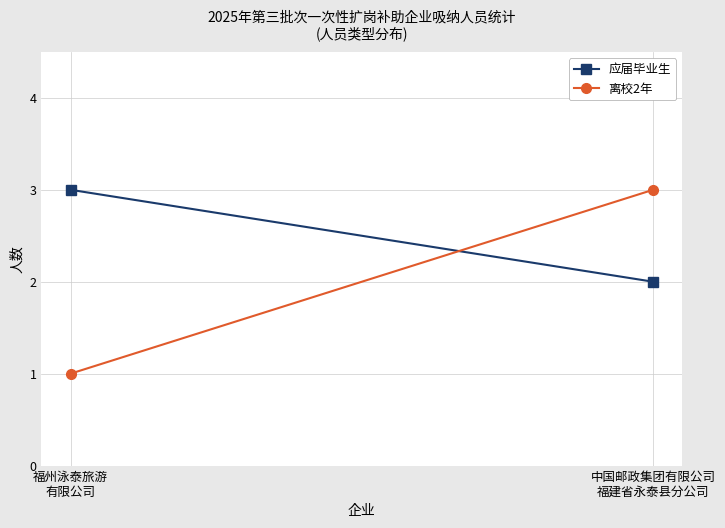

How many data points in 应届毕业生 are less than 3?

1